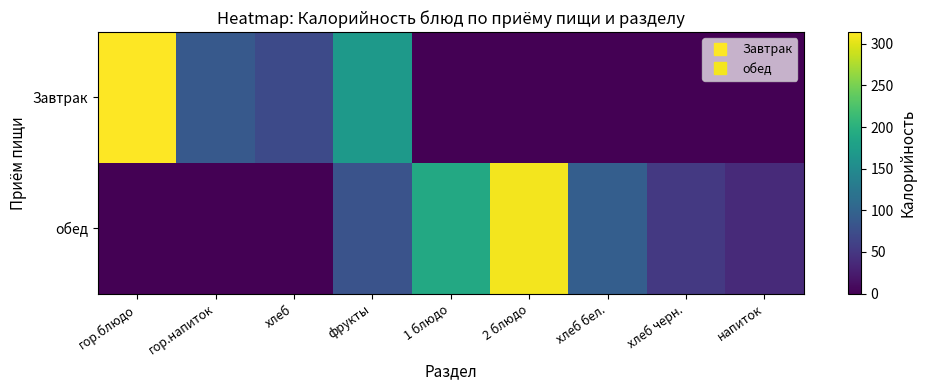

Which has a higher value, 2 блюдо or хлеб?

хлеб